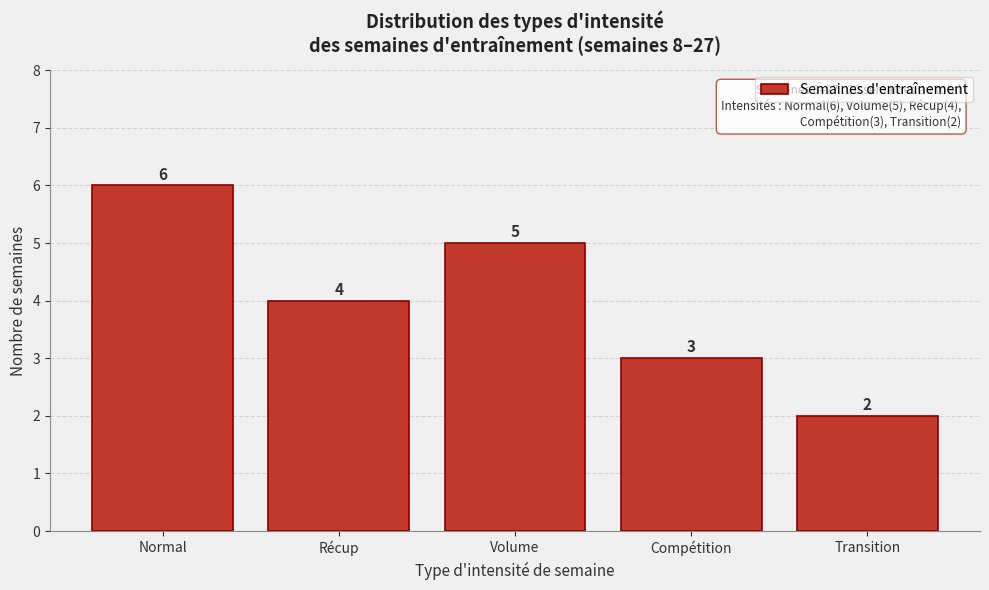

Reading left to right, list all the values displayed in this chart.

Normal=6	Récup=4	Volume=5	Compétition=3	Transition=2